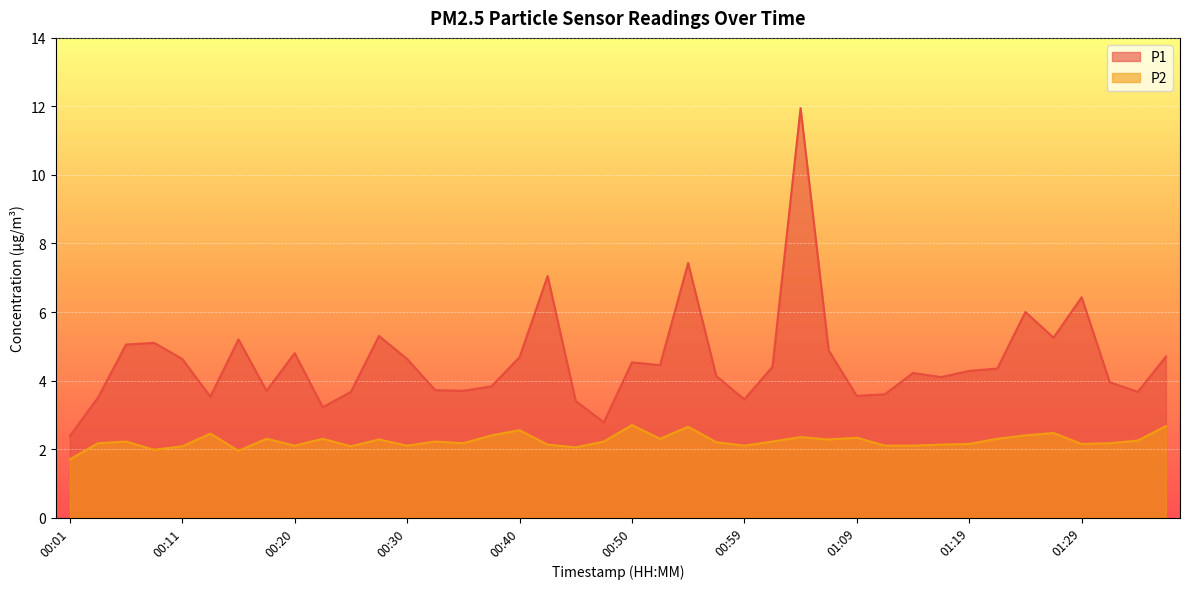

True or false: P2 and P1 intersect in this chart.

False